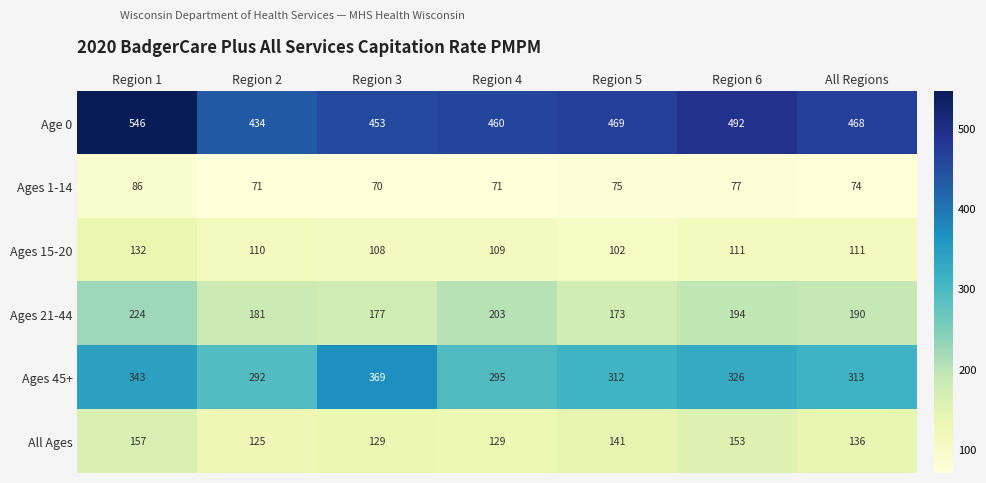

What is the difference between the maximum and second lowest values in the Age 0 series?

93